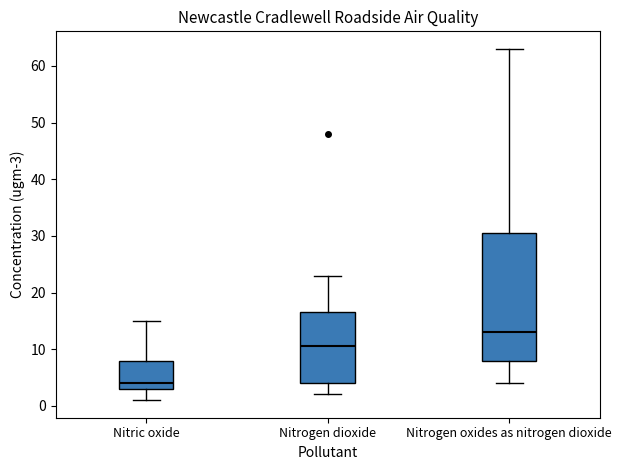

Where does the median line of the box for Nitrogen oxides as nitrogen dioxide sit on the y-axis? The values are not printed on the chart, so give them approximately, as read against the axis.

13